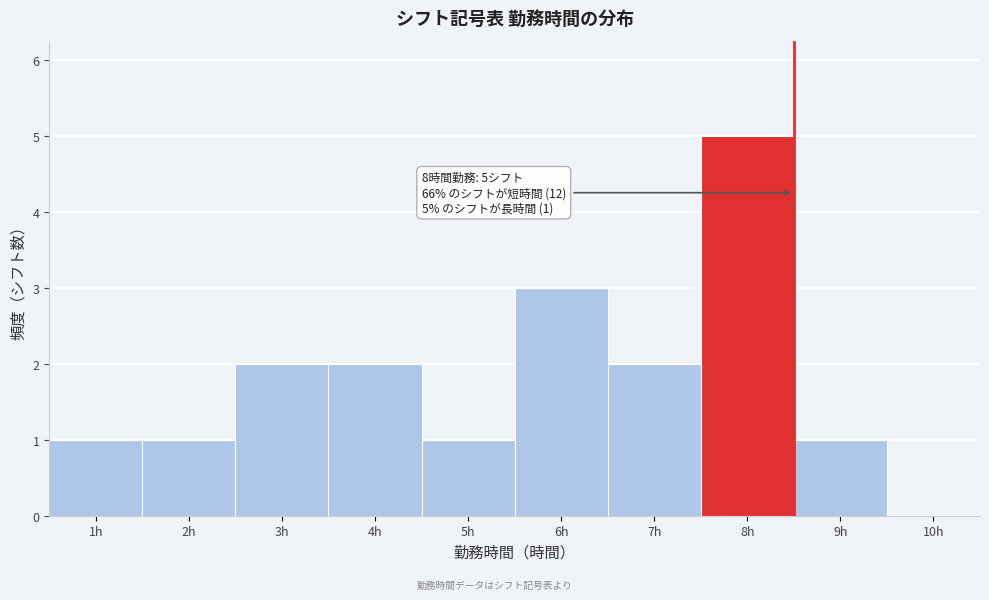

Over which range of the x-axis is the bar tallest?

7.5 to 8.5